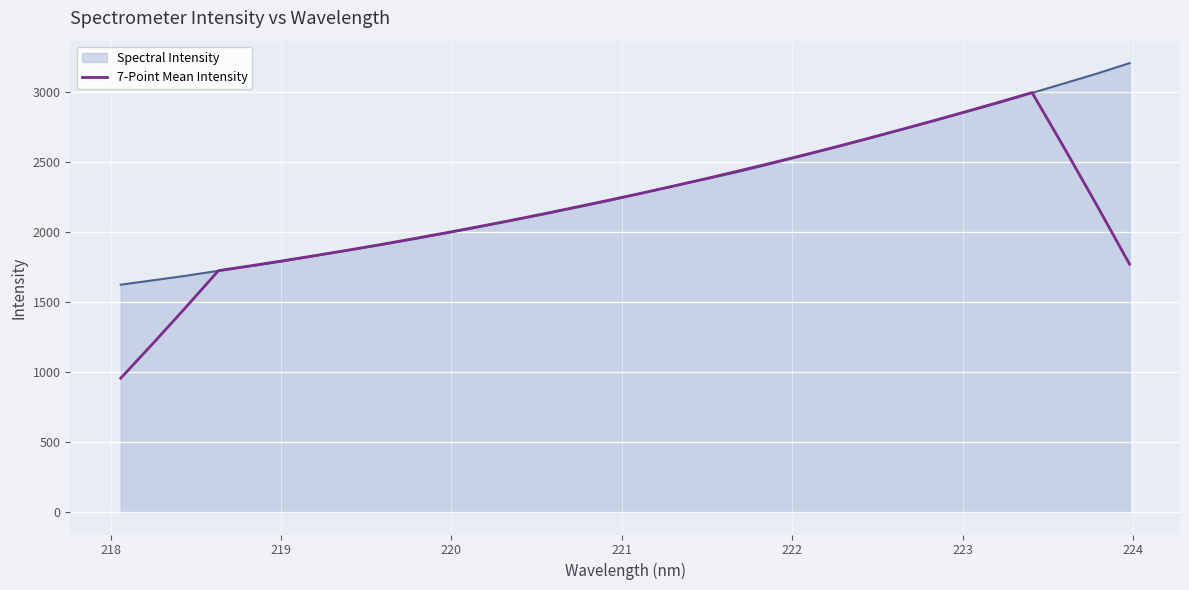

What is the maximum value for Spectral Intensity?

3206.7